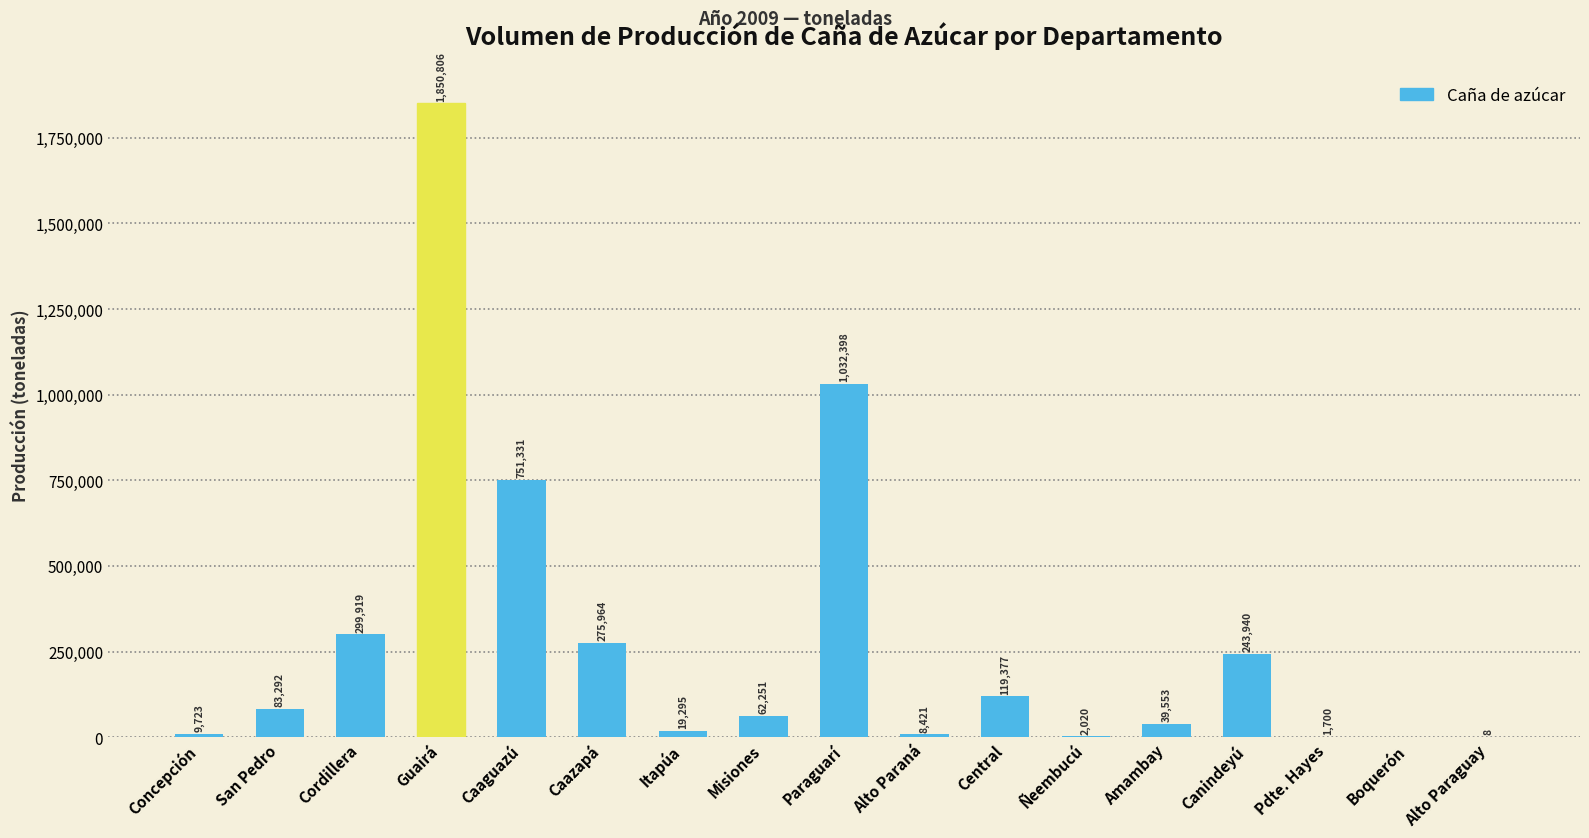

What is the maximum value shown in the chart?

1850806.3